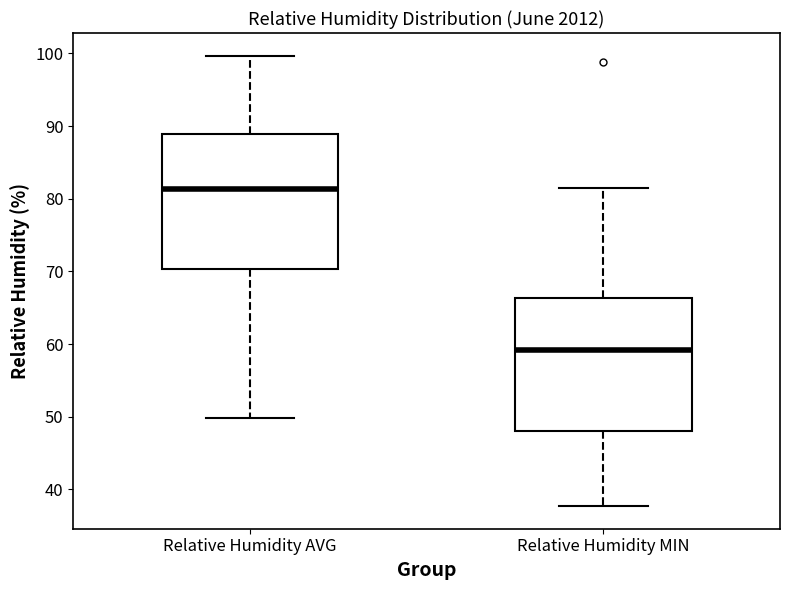

Which box has the lowest median line?

Relative Humidity MIN